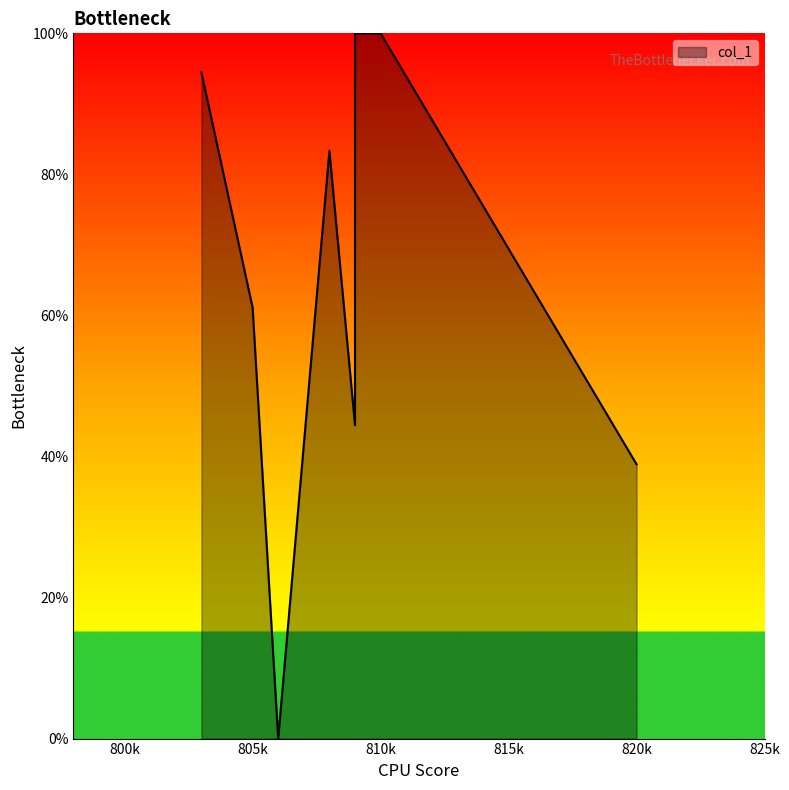

How many values are below 77?

4